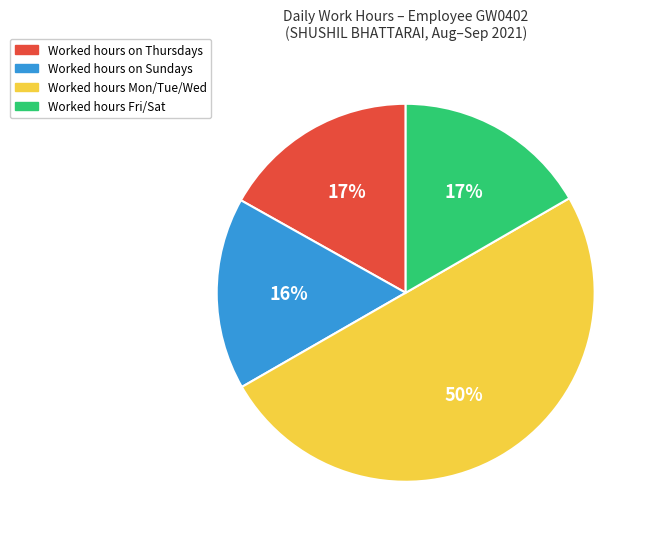

To the nearest percent, what is the average slice percentage?

25%